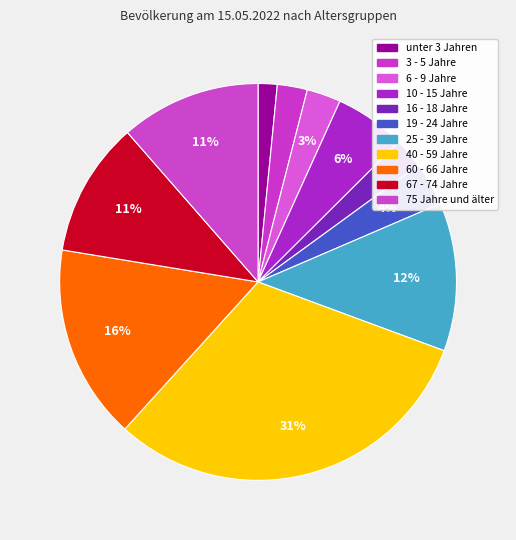

How many segments does this pie chart have?

11